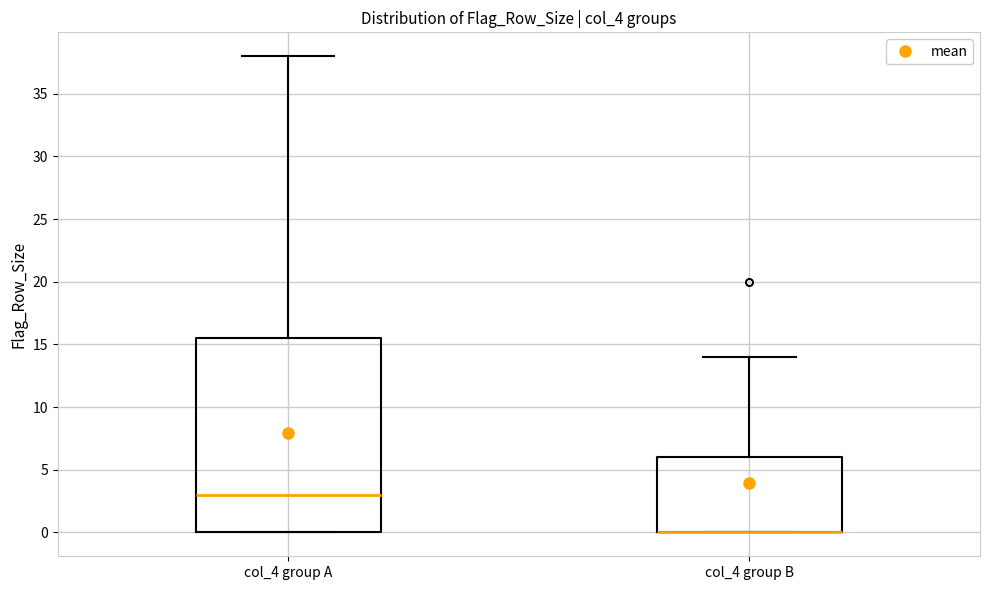

Reading left to right, read every box against the y-axis: the position of its median line, the range the box covers, and the ends of its whiskers. The values are not printed on the chart, so give them approximately, as read against the axis.

col_4 group A: median 3.0, box 0.0 to 15.5, whiskers 0.0 to 38.0
col_4 group B: median 0.0 (drawn on the box's lower edge), box 0.0 to 6.0, whiskers 0.0 to 14.0